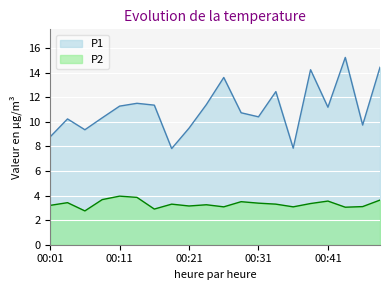

The P1 series shows 6.2 at 00:29. True or false?

False